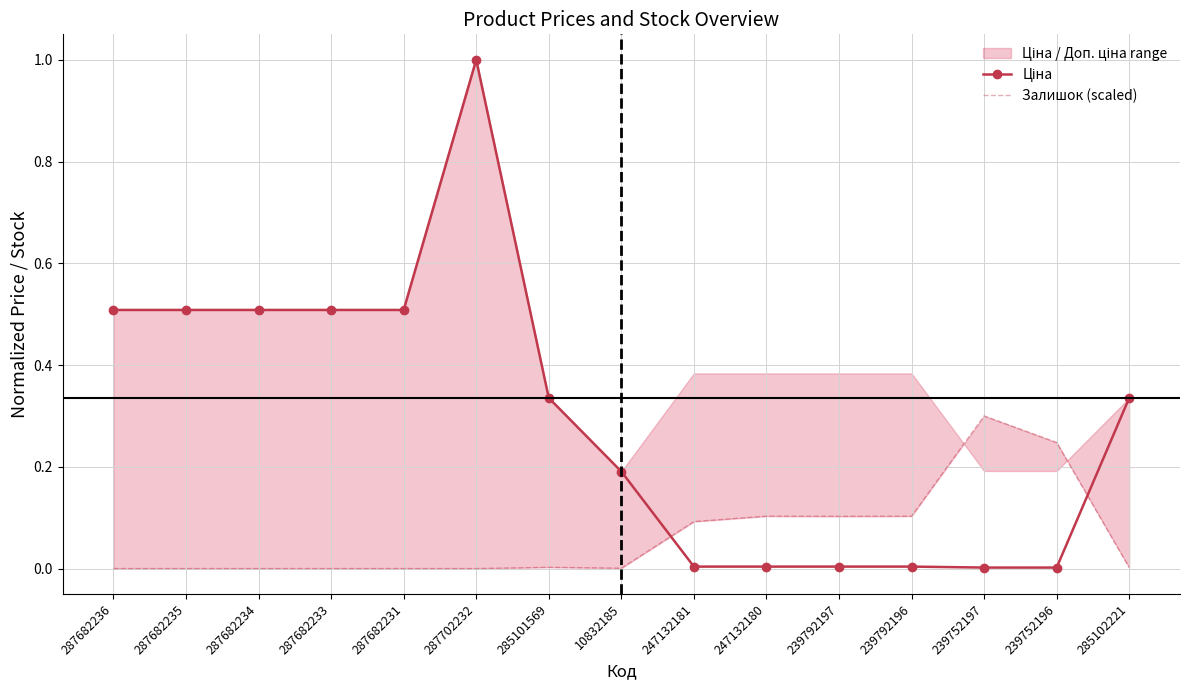

Reading left to right, transcribe all the data shown in this chart.

Ціна: 0.5	0.5	0.5	0.5	0.5	1.0	0.3	0.2	0.0	0.0	0.0	0.0	0.0	0.0	0.3
Залишок (scaled): 0.0	0.0	0.0	0.0	0.0	0.0	0.0	0.0	0.1	0.1	0.1	0.1	0.3	0.2	0.0